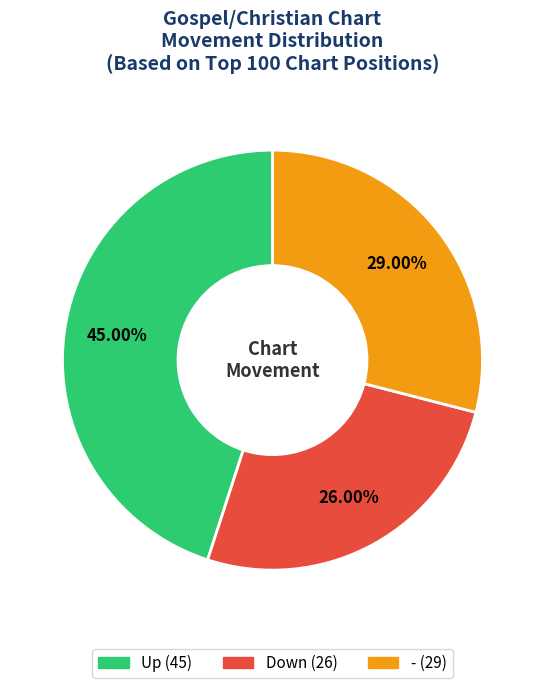

Is there any slice that represents more than half of the pie?

No